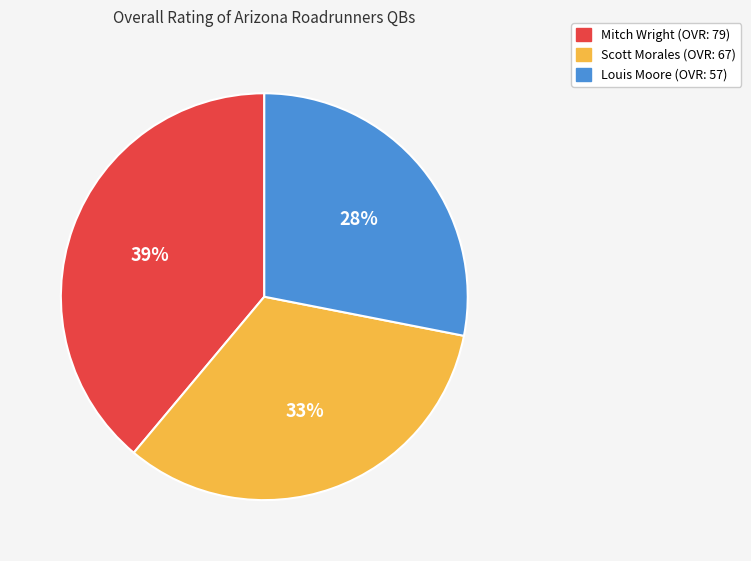

True or false: Scott Morales accounts for 33% of the total.

True